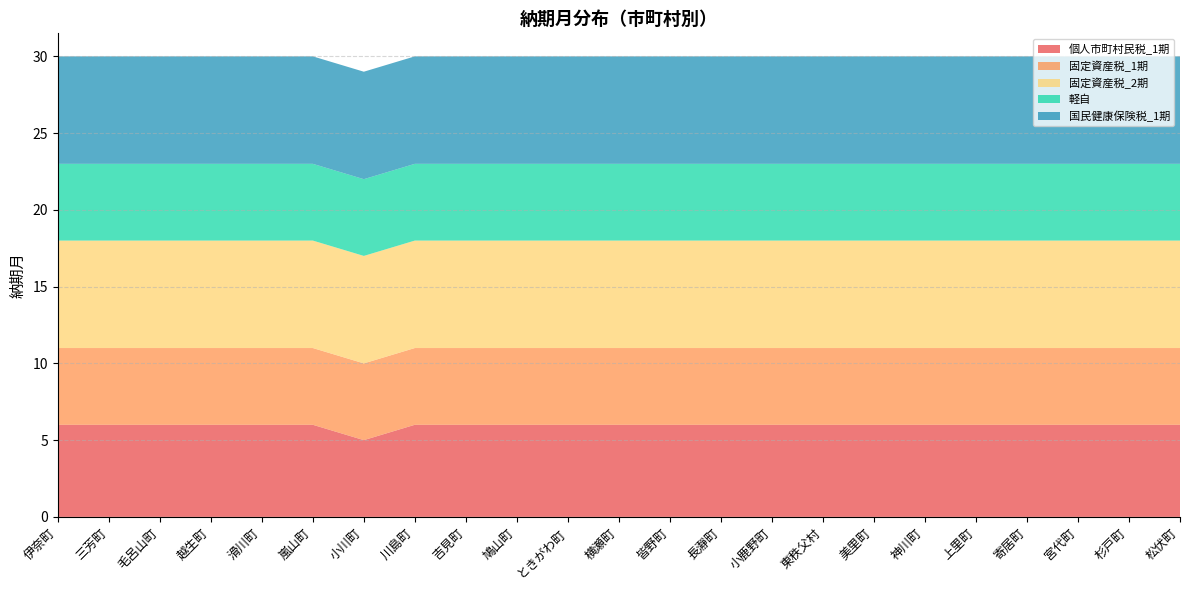

Reading right to left, what are all the values shown in this chart?

個人市町村民税_1期: 松伏町=6	杉戸町=6	宮代町=6	寄居町=6	上里町=6	神川町=6	美里町=6	東秩父村=6	小鹿野町=6	長瀞町=6	皆野町=6	横瀬町=6	ときがわ町=6	鳩山町=6	吉見町=6	川島町=6	小川町=5	嵐山町=6	滑川町=6	越生町=6	毛呂山町=6	三芳町=6	伊奈町=6
固定資産税_1期: 松伏町=5	杉戸町=5	宮代町=5	寄居町=5	上里町=5	神川町=5	美里町=5	東秩父村=5	小鹿野町=5	長瀞町=5	皆野町=5	横瀬町=5	ときがわ町=5	鳩山町=5	吉見町=5	川島町=5	小川町=5	嵐山町=5	滑川町=5	越生町=5	毛呂山町=5	三芳町=5	伊奈町=5
固定資産税_2期: 松伏町=7	杉戸町=7	宮代町=7	寄居町=7	上里町=7	神川町=7	美里町=7	東秩父村=7	小鹿野町=7	長瀞町=7	皆野町=7	横瀬町=7	ときがわ町=7	鳩山町=7	吉見町=7	川島町=7	小川町=7	嵐山町=7	滑川町=7	越生町=7	毛呂山町=7	三芳町=7	伊奈町=7
軽自: 松伏町=5	杉戸町=5	宮代町=5	寄居町=5	上里町=5	神川町=5	美里町=5	東秩父村=5	小鹿野町=5	長瀞町=5	皆野町=5	横瀬町=5	ときがわ町=5	鳩山町=5	吉見町=5	川島町=5	小川町=5	嵐山町=5	滑川町=5	越生町=5	毛呂山町=5	三芳町=5	伊奈町=5
国民健康保険税_1期: 松伏町=7	杉戸町=7	宮代町=7	寄居町=7	上里町=7	神川町=7	美里町=7	東秩父村=7	小鹿野町=7	長瀞町=7	皆野町=7	横瀬町=7	ときがわ町=7	鳩山町=7	吉見町=7	川島町=7	小川町=7	嵐山町=7	滑川町=7	越生町=7	毛呂山町=7	三芳町=7	伊奈町=7